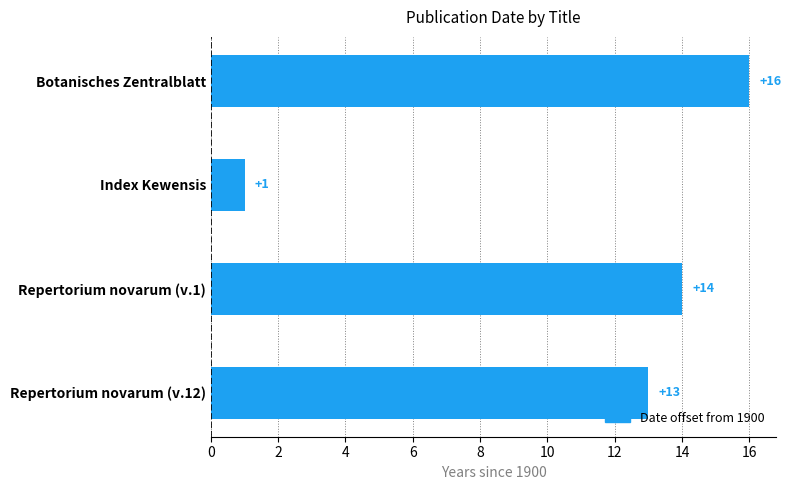

True or false: the data shows 16 at Botanisches Zentralblatt.

True